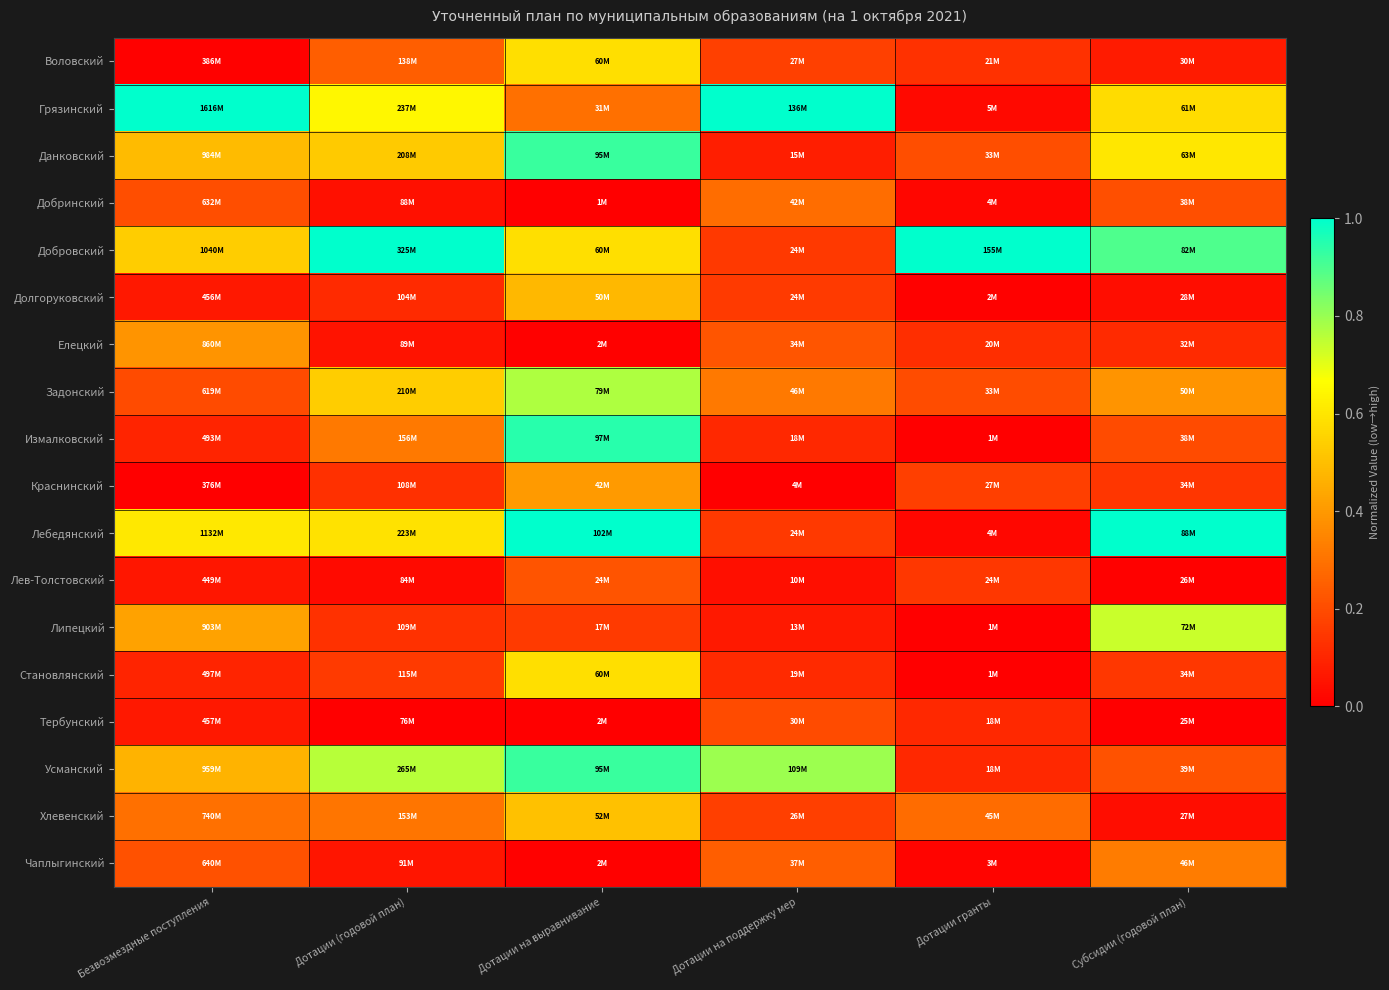

Which has a higher value, Дотации гранты or Дотации (годовой план)?

Дотации (годовой план)